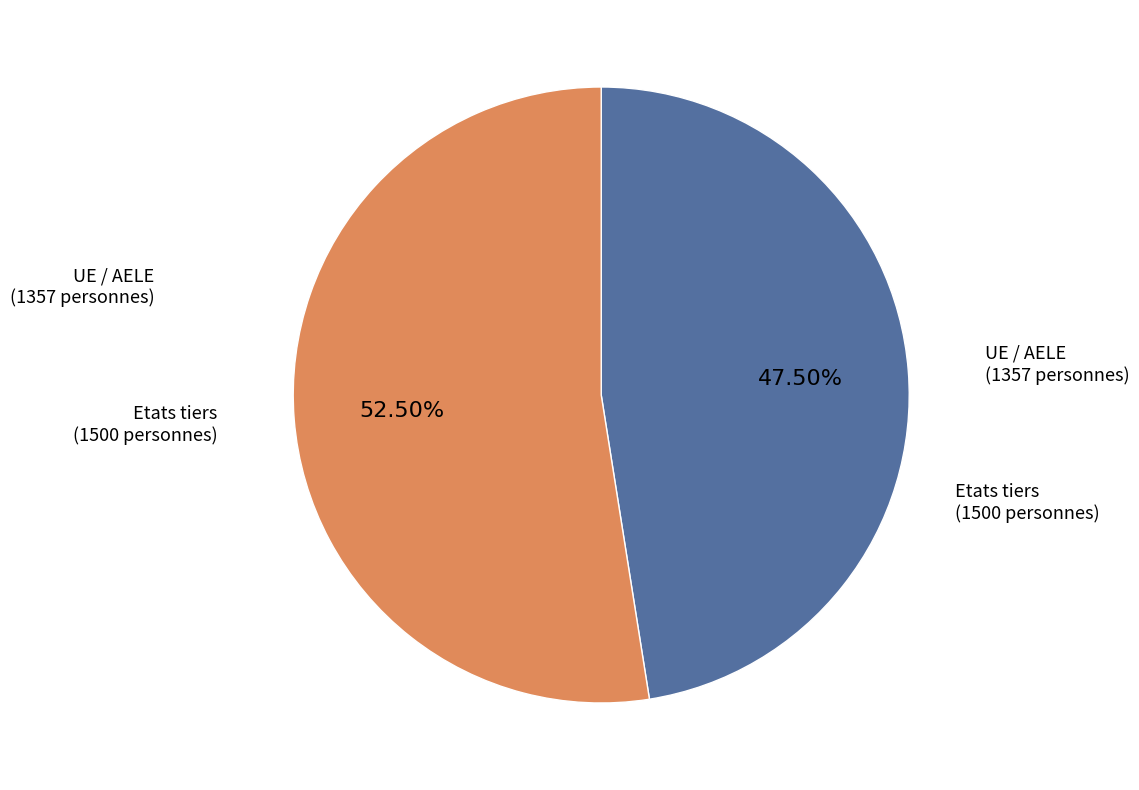

To the nearest percent, what is the combined percentage of Etats tiers and UE / AELE?

100%